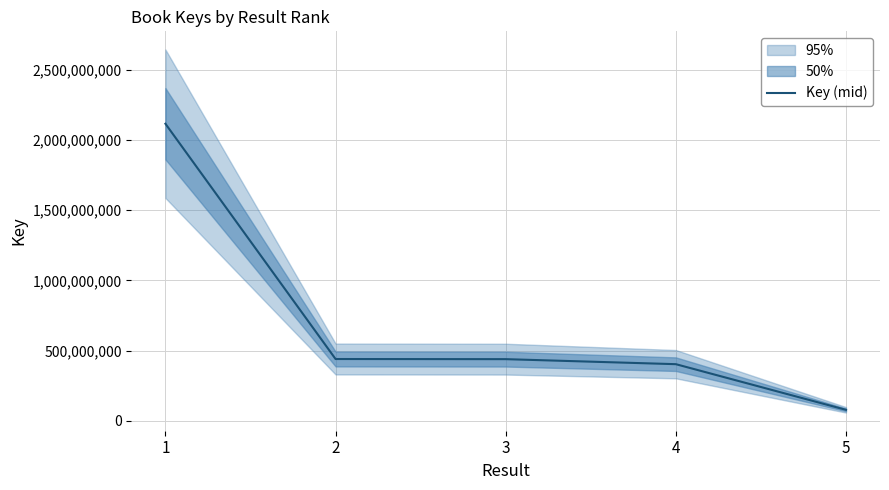

What is the minimum value for Key (mid)?

77981617